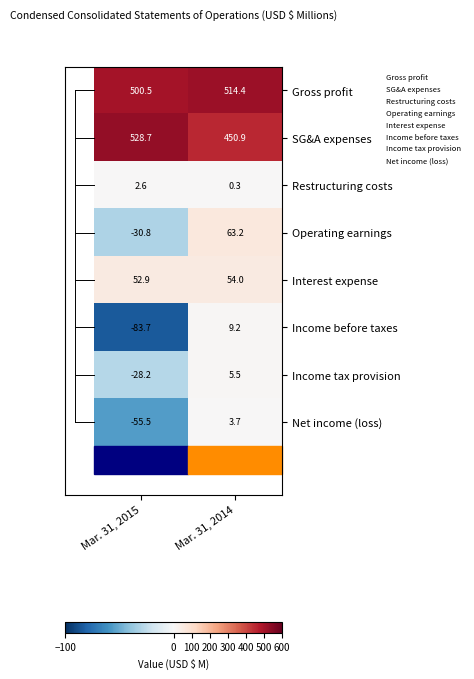

Which series has the widest spread of values?

Operating earnings